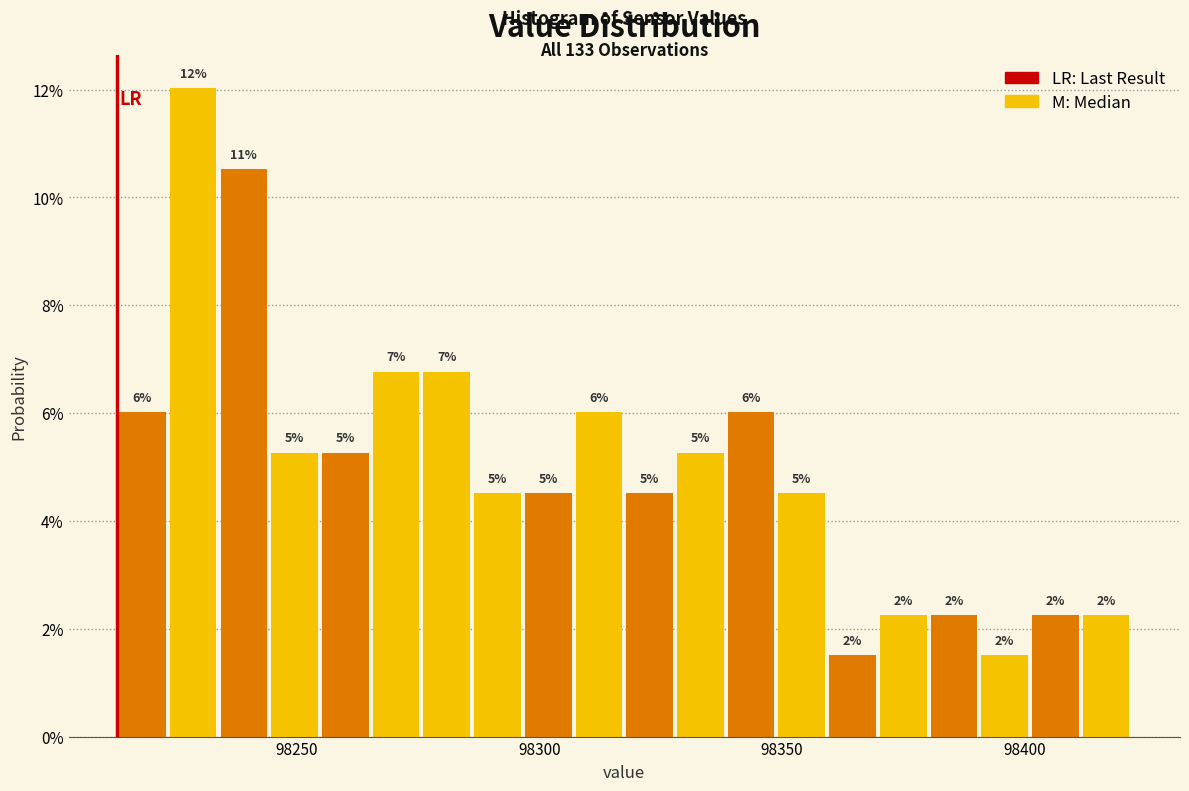

Around what value on the x-axis is the tallest bar? Give the approximate position of its centre, as read against the axis.

98230